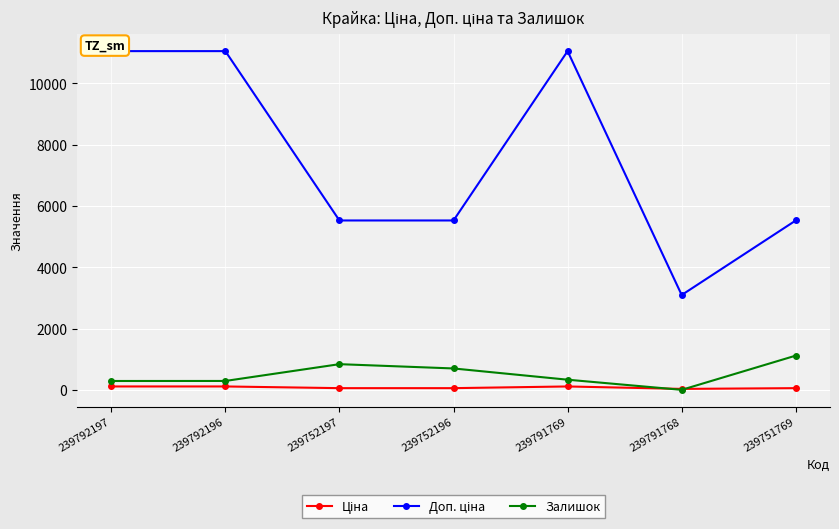

What is the difference between the Залишок values at 239791769 and 239751769?

786.0